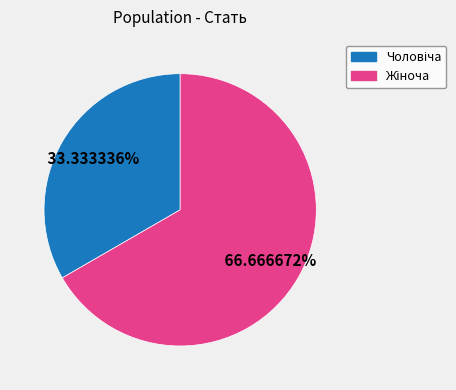

Is there any slice that represents more than half of the pie?

Yes